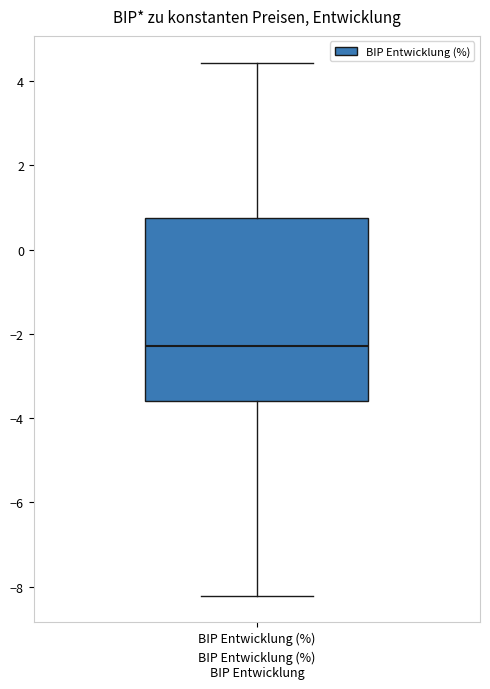

Transcribe this box plot: give where the median line is, the range the box spans, and where the two whiskers end, as read against the y-axis. The values are not printed on the chart, so give them approximately, as read against the axis.

median -2.2, box -3.6 to 0.8, whiskers -8.2 to 4.4